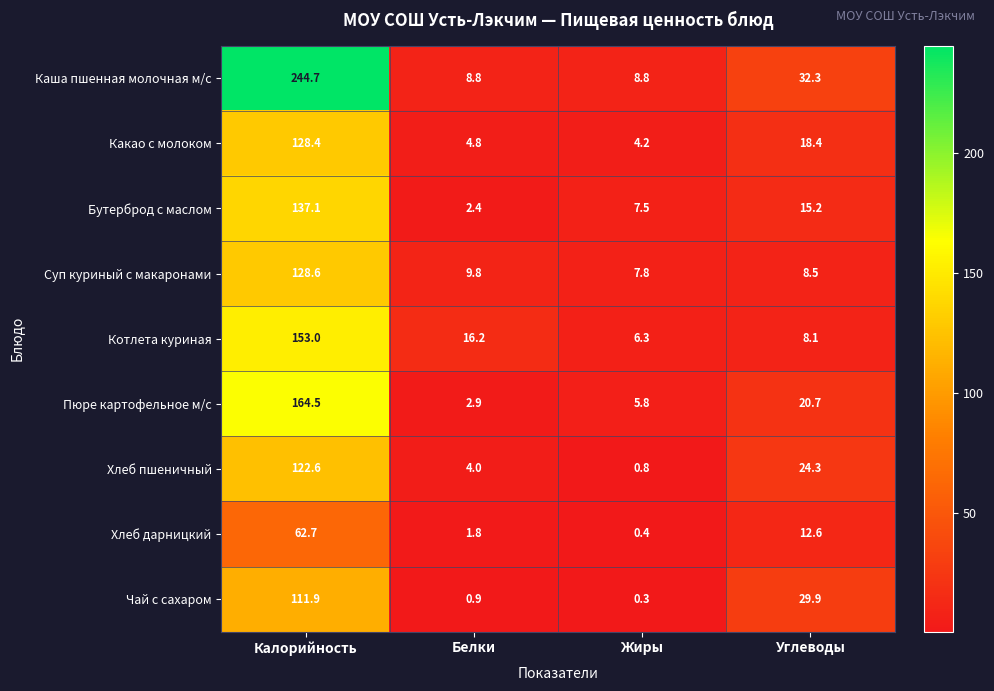

What is the average value of the Какао с молоком series?

39.0